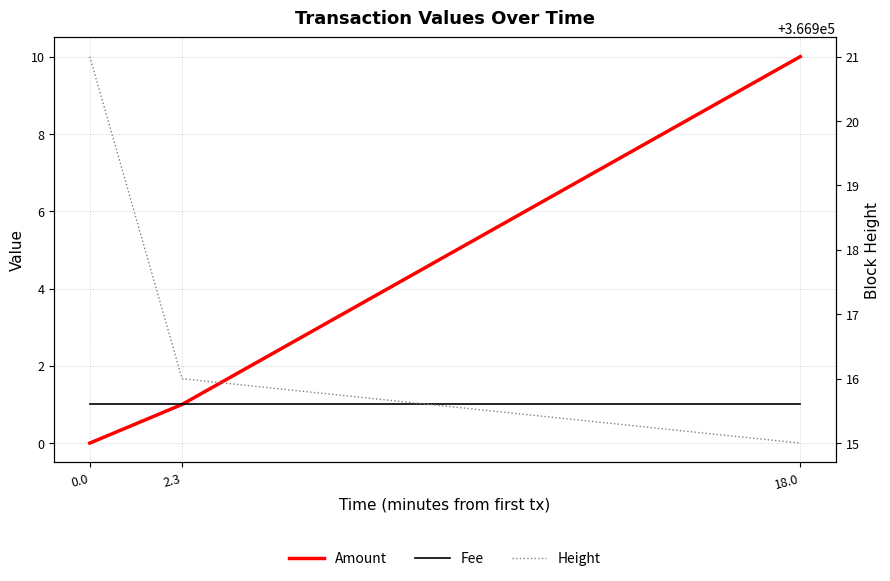

Which series has the largest total across all categories?

Height